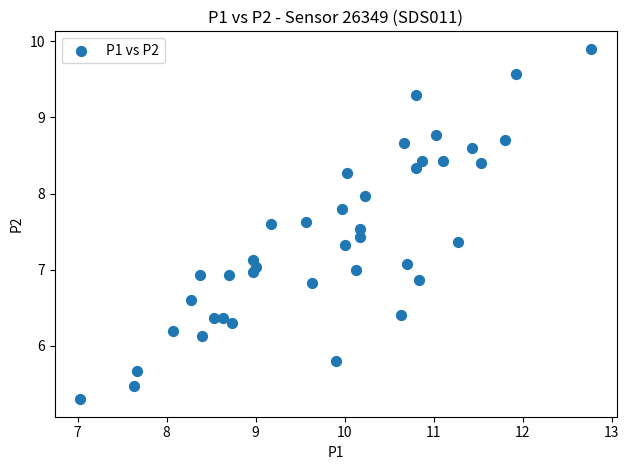

What is the range of X values (max minus min)?

5.7